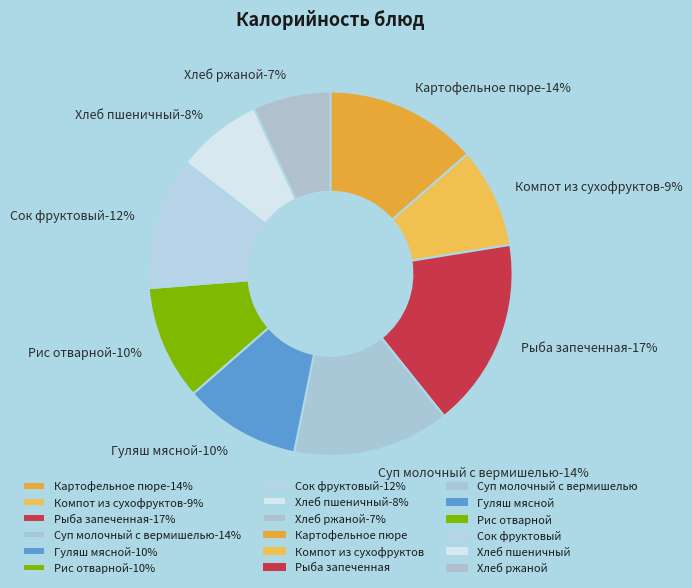

To the nearest percent, what percentage of the pie is Сок фруктовый?

12%